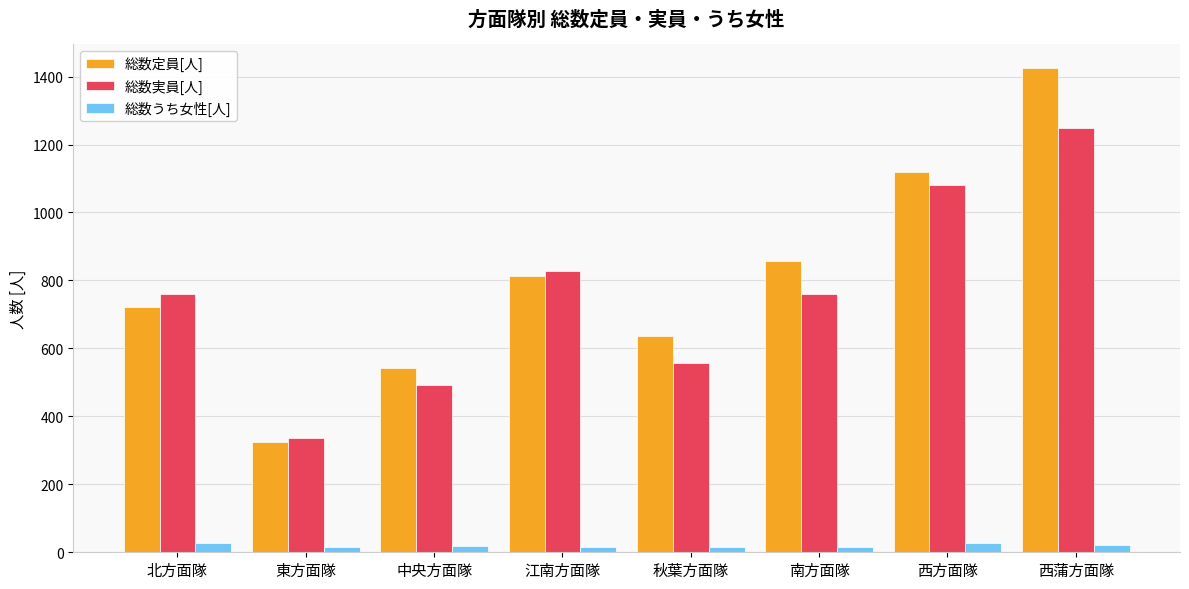

What is the sum of the 総数うち女性[人] values at 東方面隊 and 南方面隊?

32